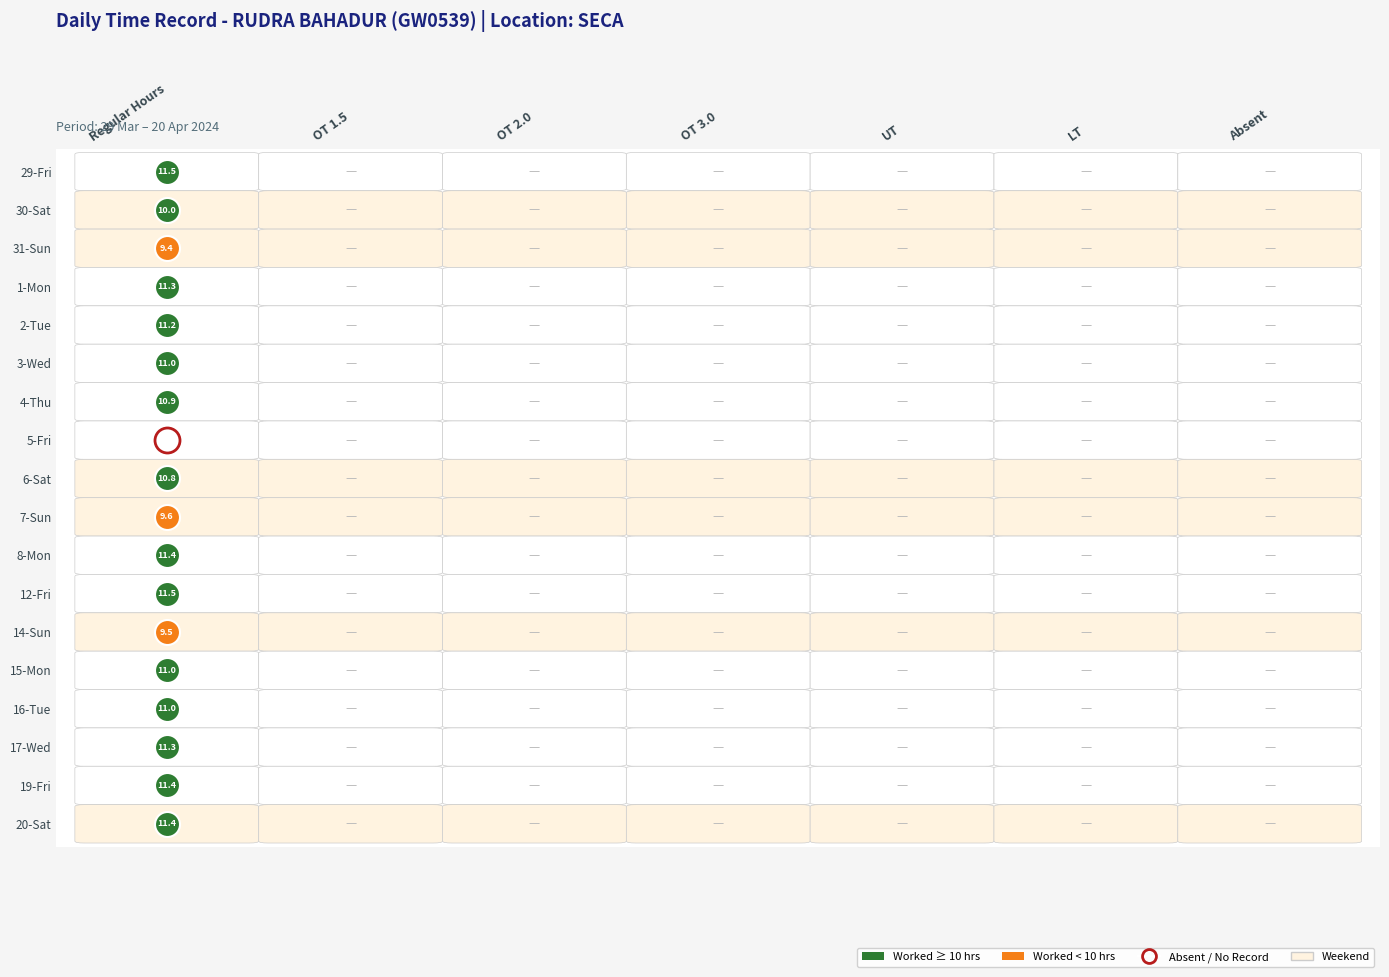

What is the average value of the 15-Mon series?

1.6